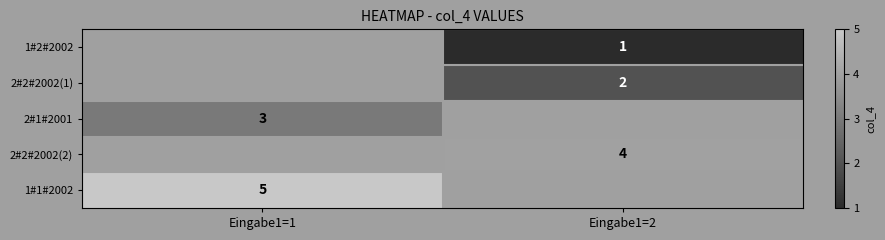

The value of 1#2#2002 at Eingabe1=2 is 1. True or false?

True